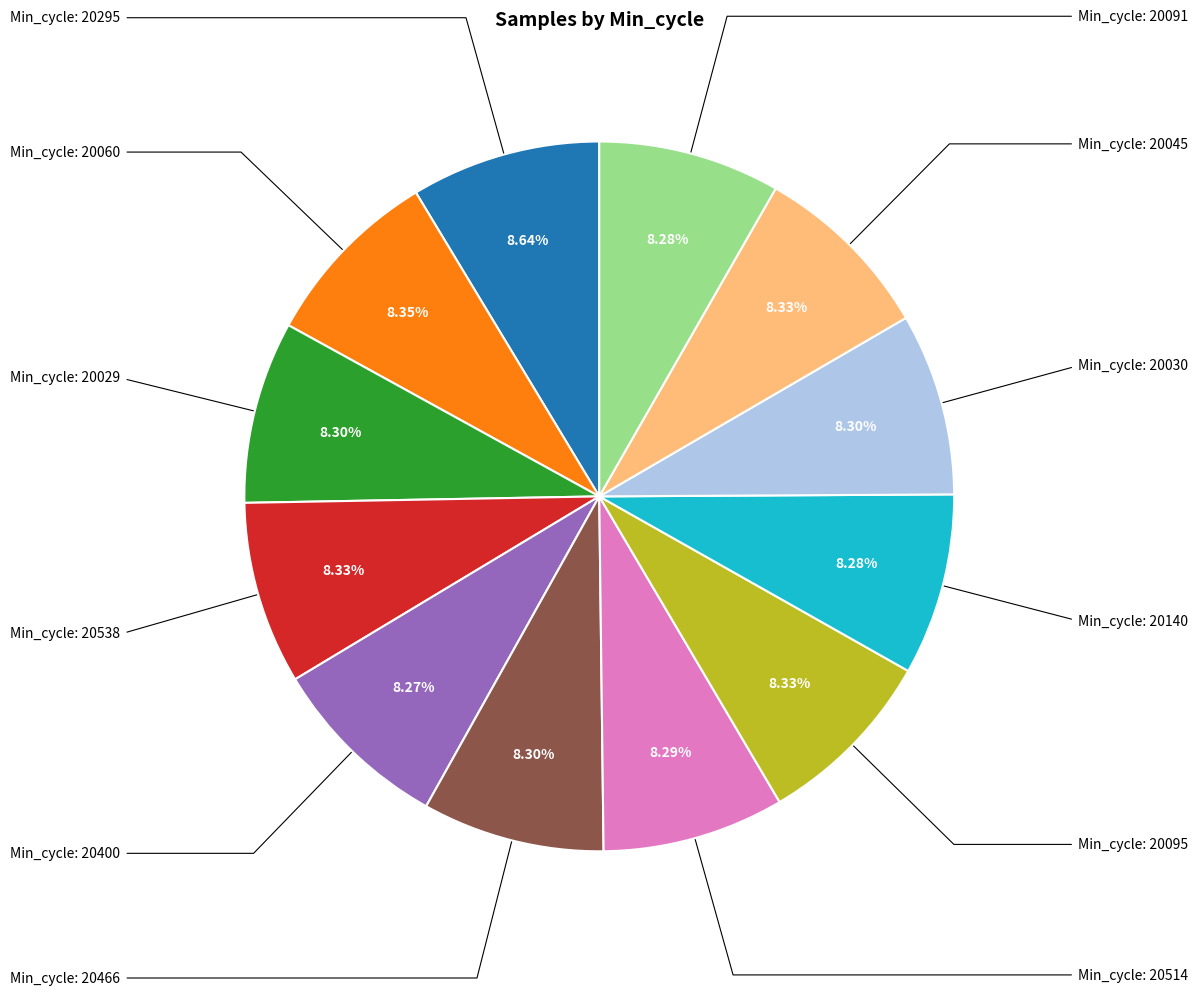

Is there a majority slice in this chart?

No